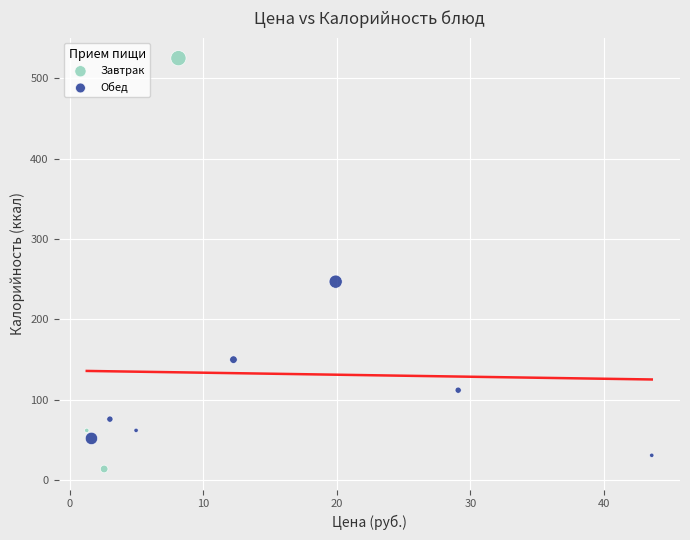

What are all the series names shown in the legend?

Завтрак, Обед